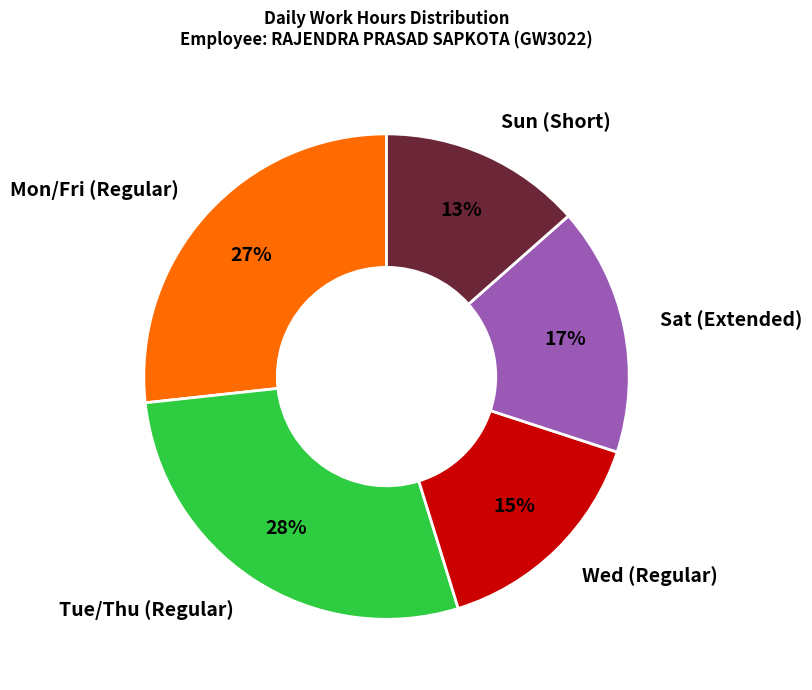

Between Wed (Regular) and Sun (Short), which is larger?

Wed (Regular)